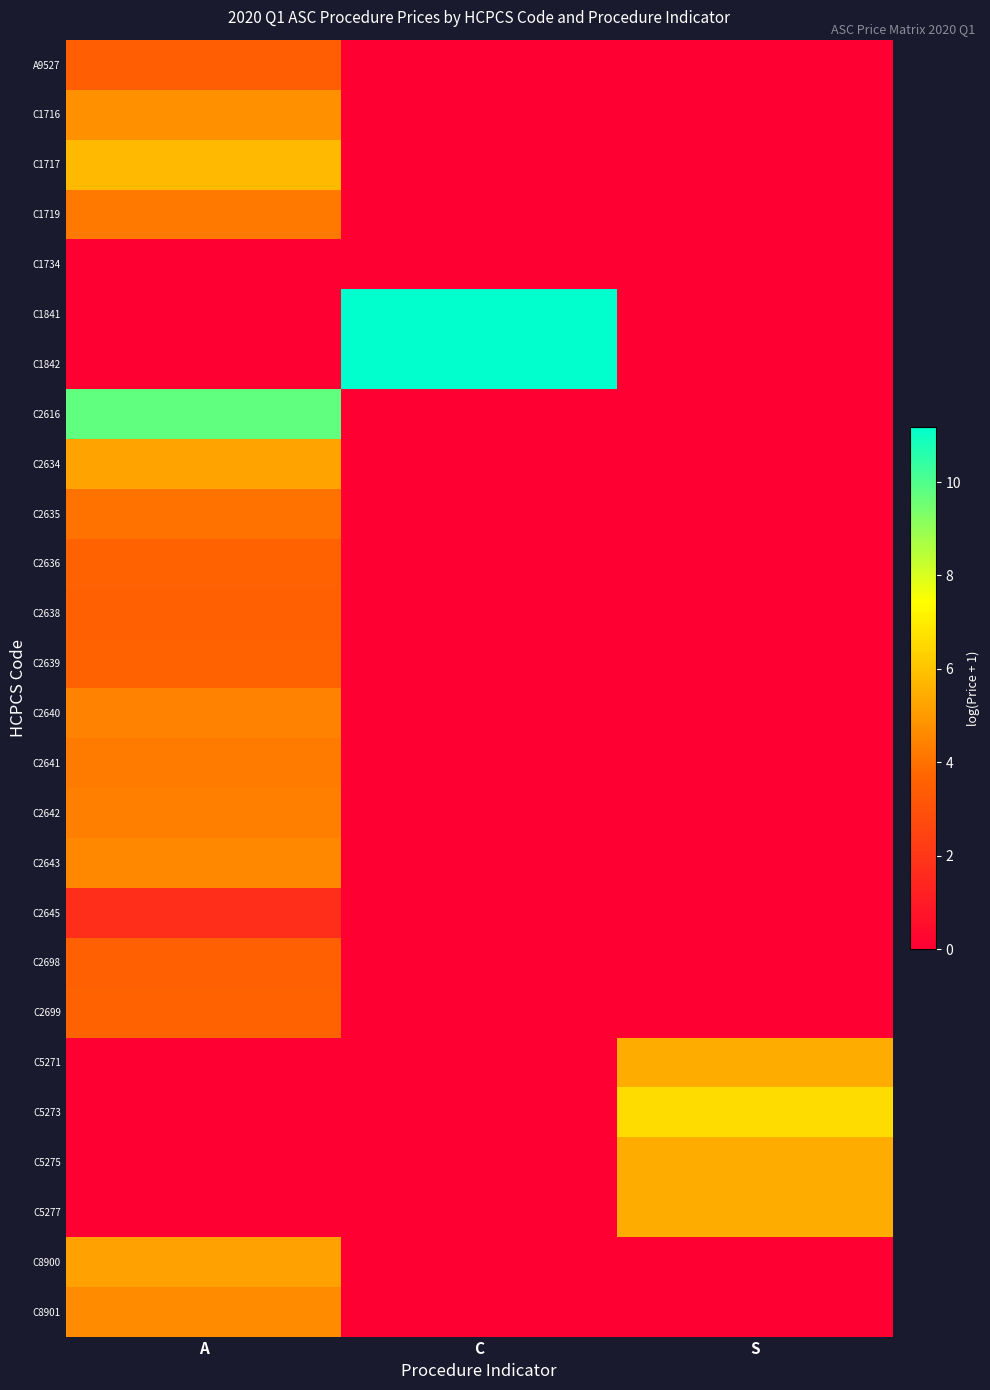

Which has a higher value, S or C?

S